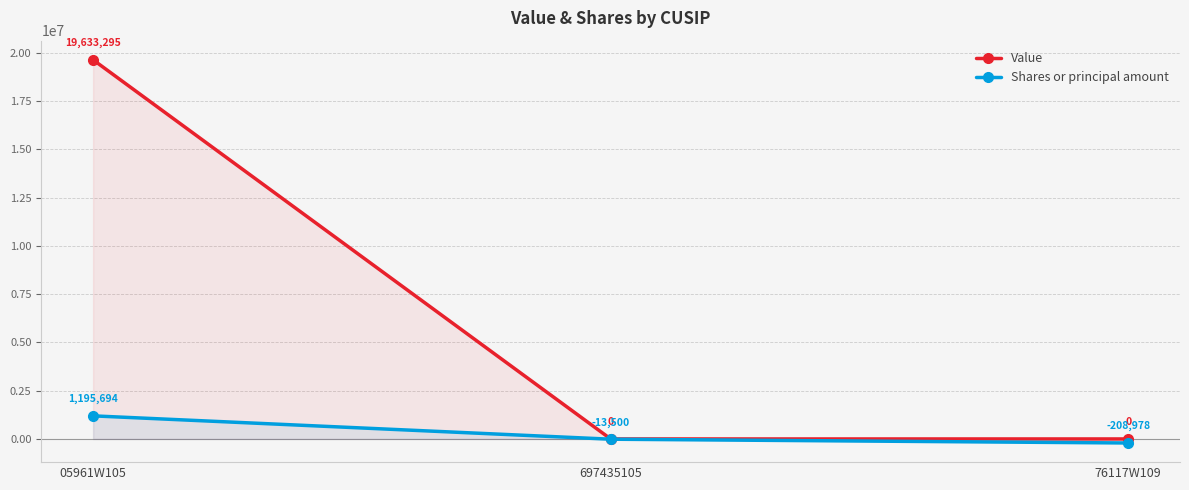

How many data points in Shares or principal amount are above -13500?

1